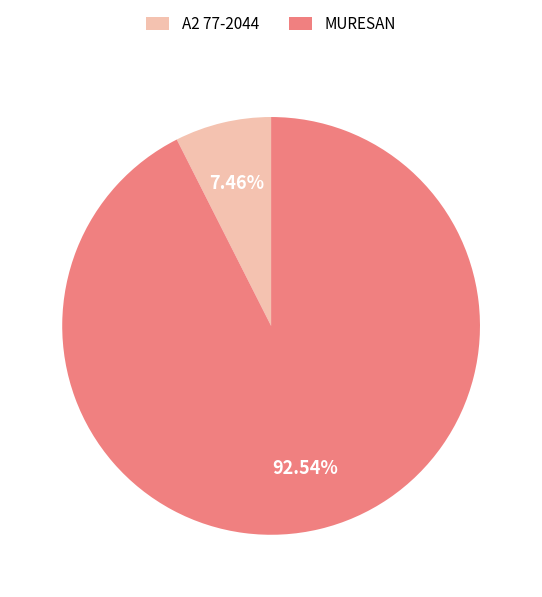

The MURESAN slice represents 93% of the pie. True or false?

True